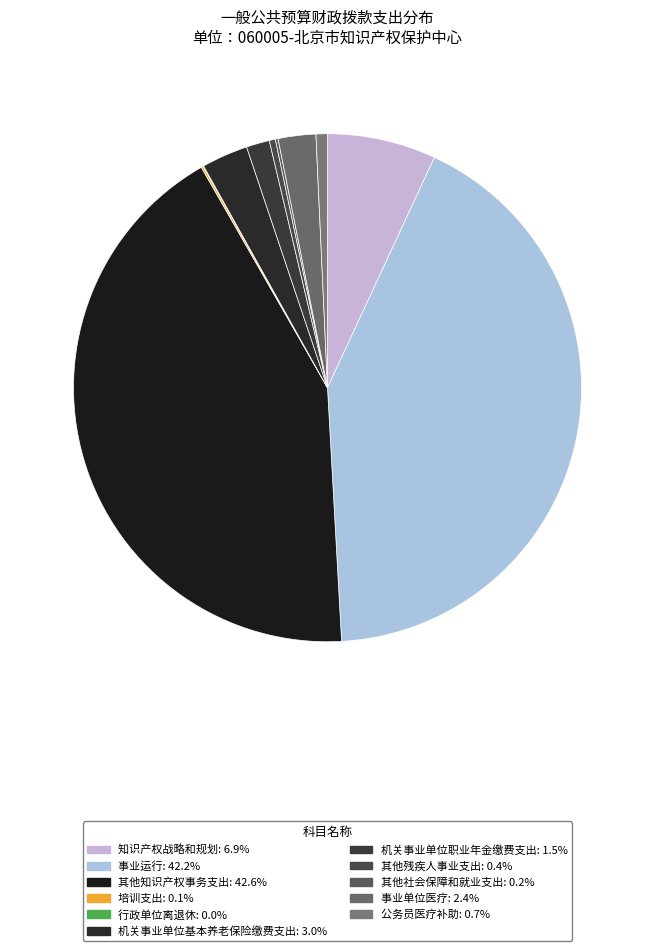

How many slices are in this pie chart?

11